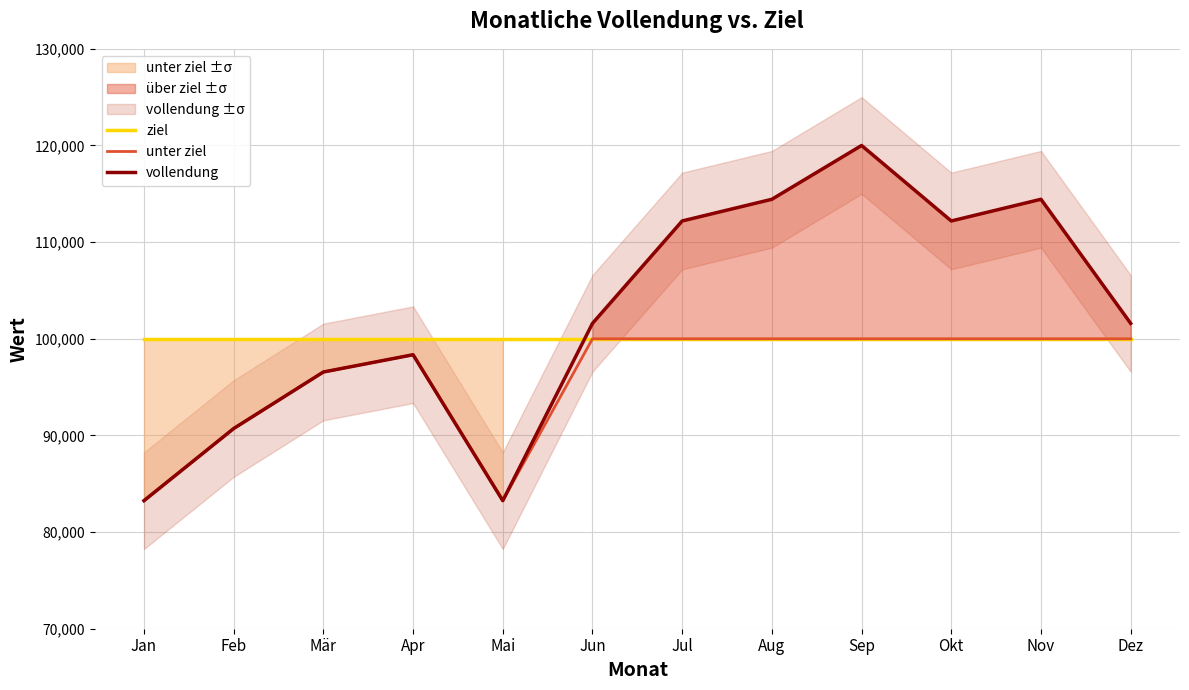

Rank the series by their maximum value, from highest to lowest.

vollendung, ziel, unter ziel